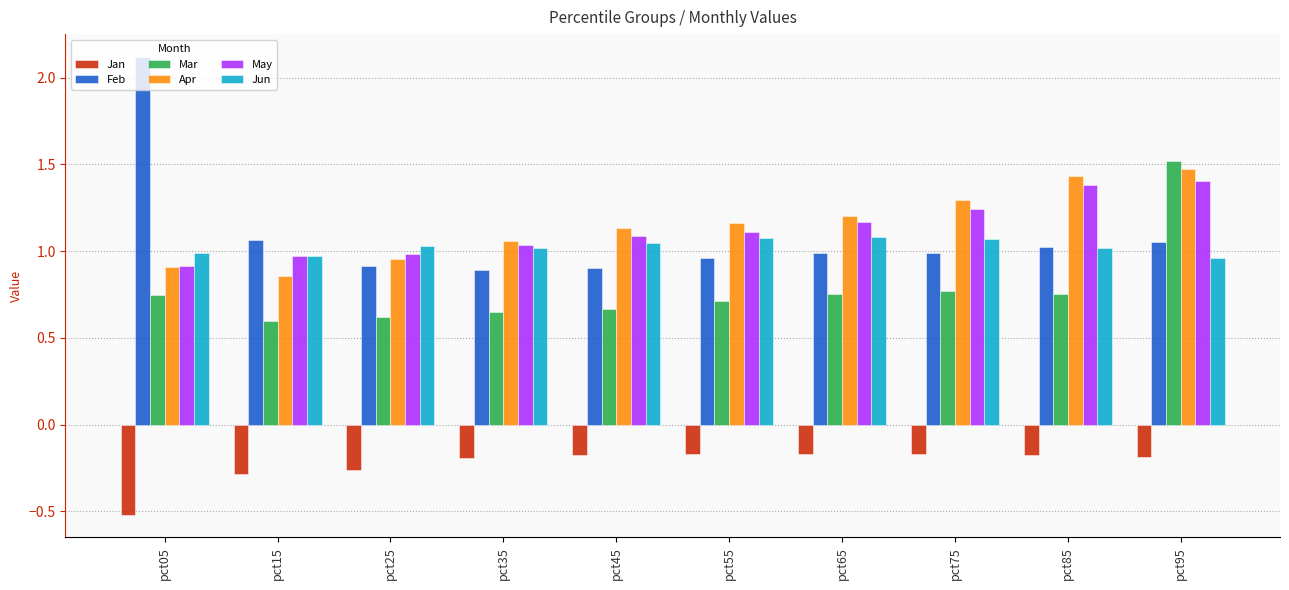

Where does the Apr series first go above 1?

pct35